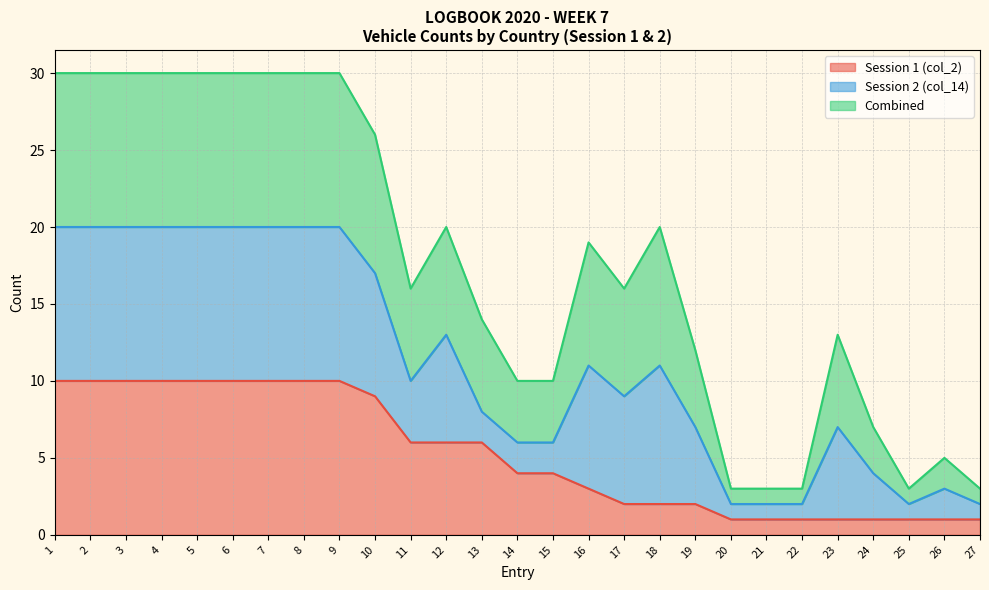

What is the value of the Combined point at the 6th from the left?

30